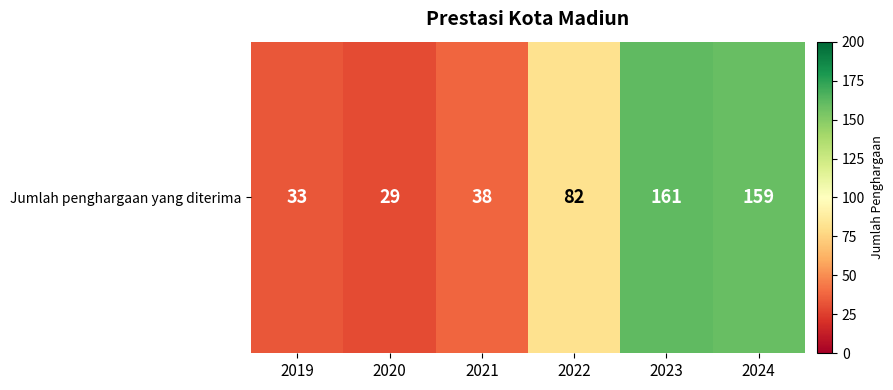

Reading left to right, list all the values displayed in this chart.

33	29	38	82	161	159